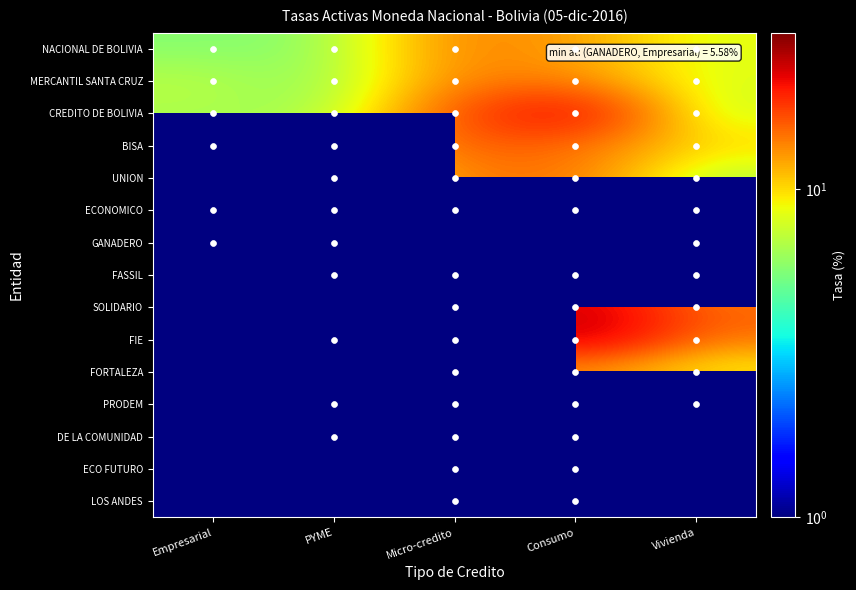

The MERCANTIL SANTA CRUZ series shows 11.5 at Vivienda. True or false?

False